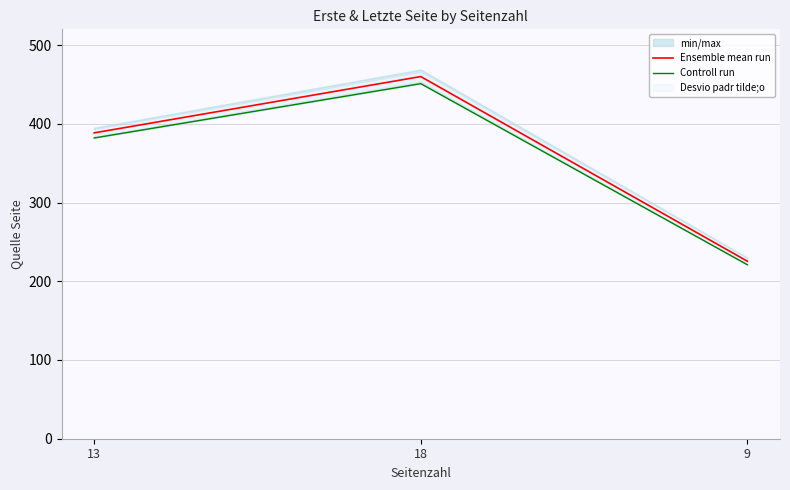

At which label does Controll run first exceed 382?

18